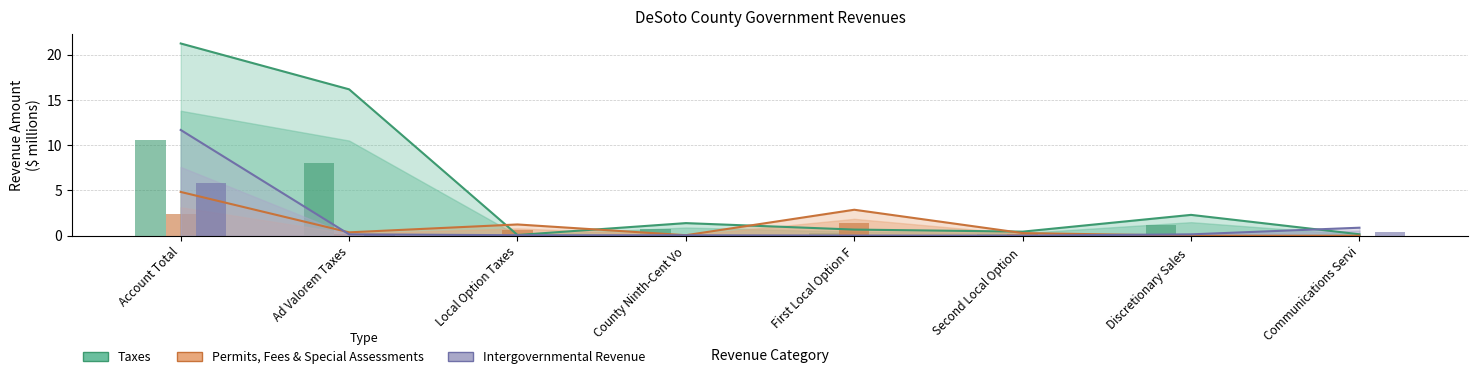

What is the label of the 4th bar from the left?

County Ninth-Cent Vo